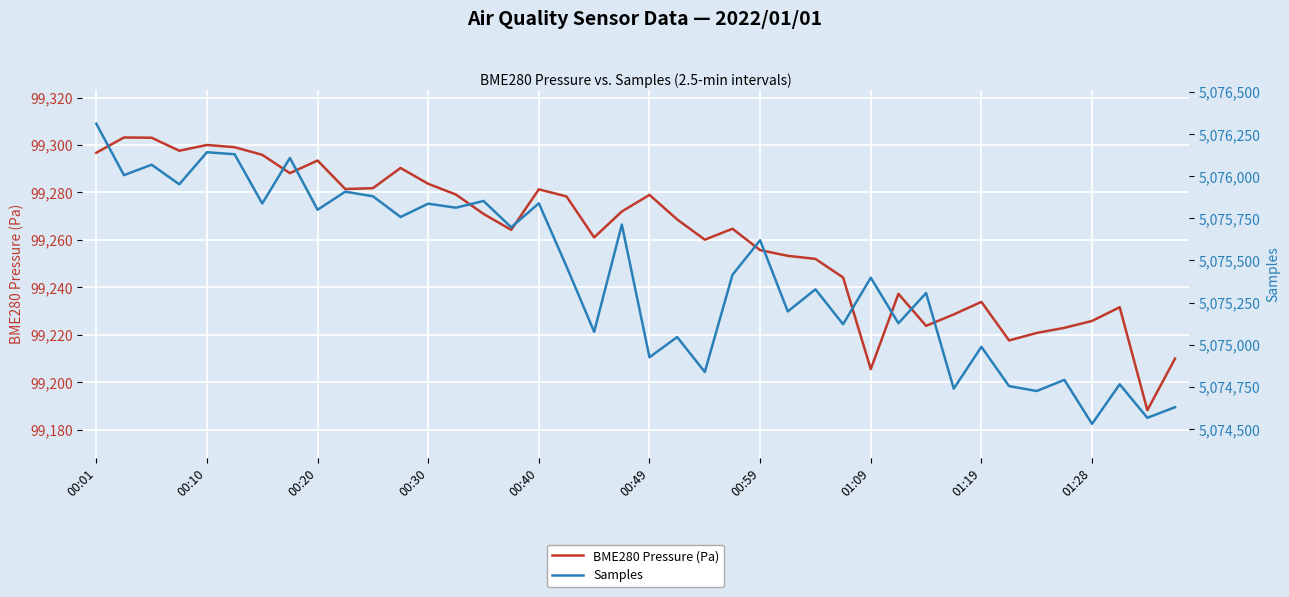

True or false: Samples and BME280 Pressure (Pa) cross at least once.

False